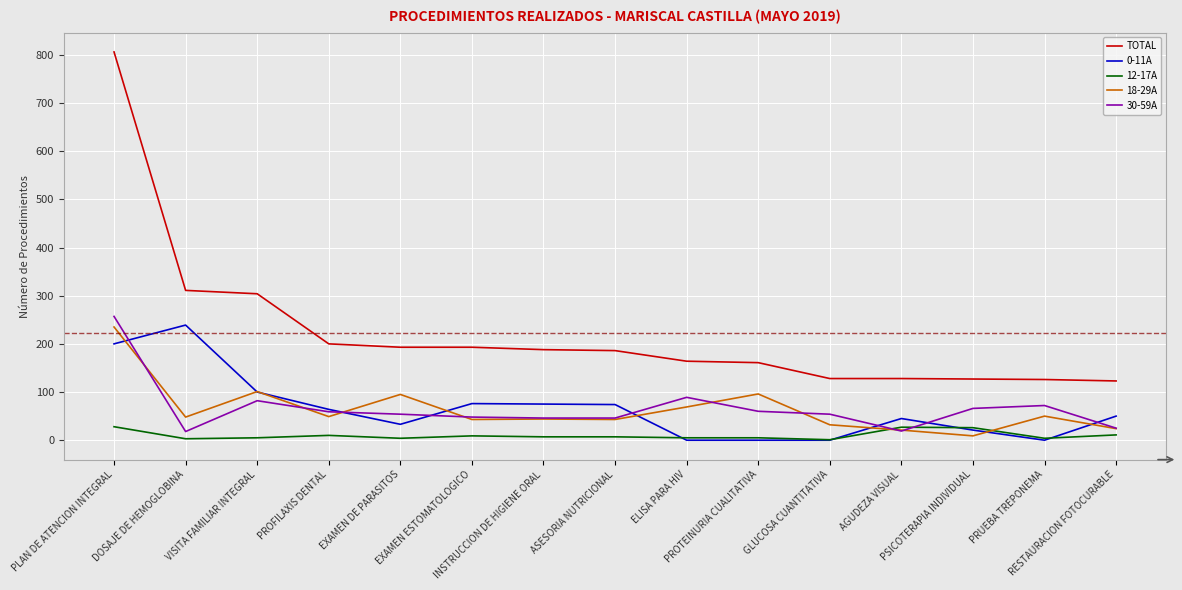

What is the sum of all 18-29A values?

959